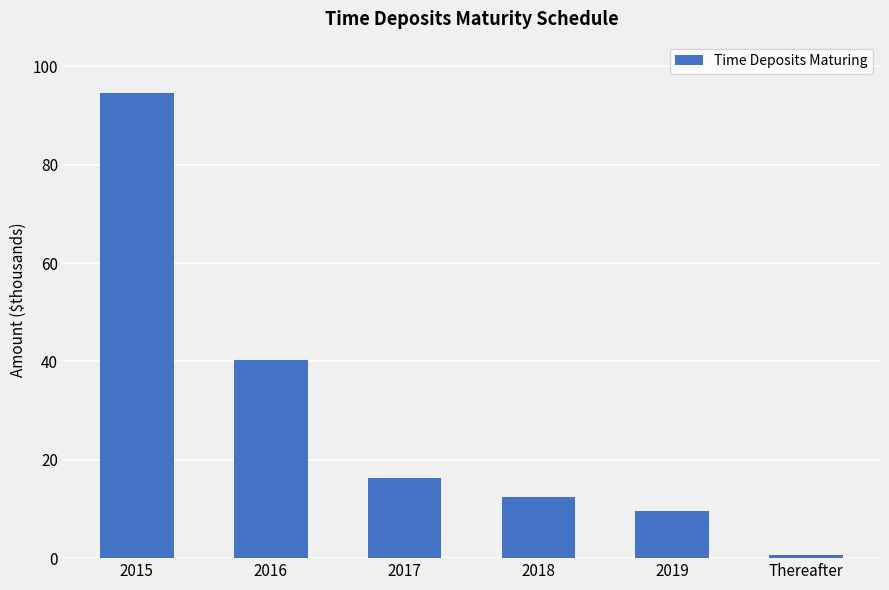

Are the bars horizontal?

No